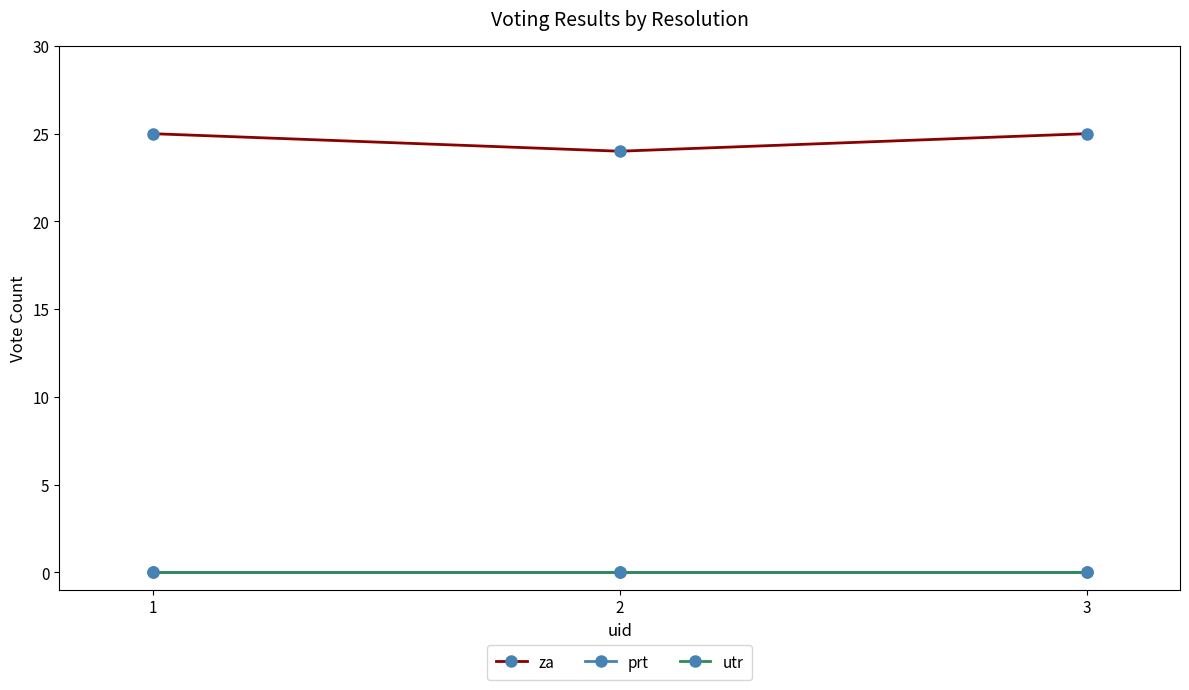

What is the greatest value displayed?

25